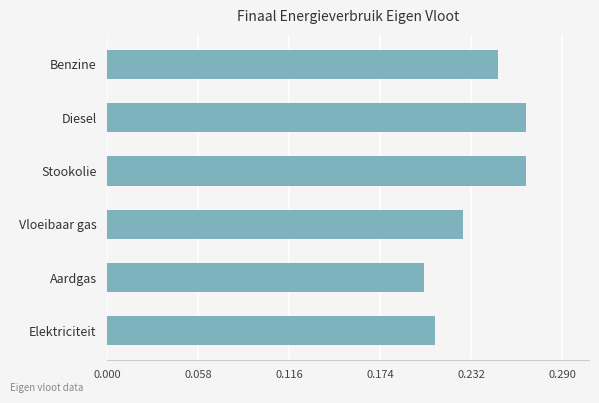

Is it true that the value at Elektriciteit is 0.0?

False